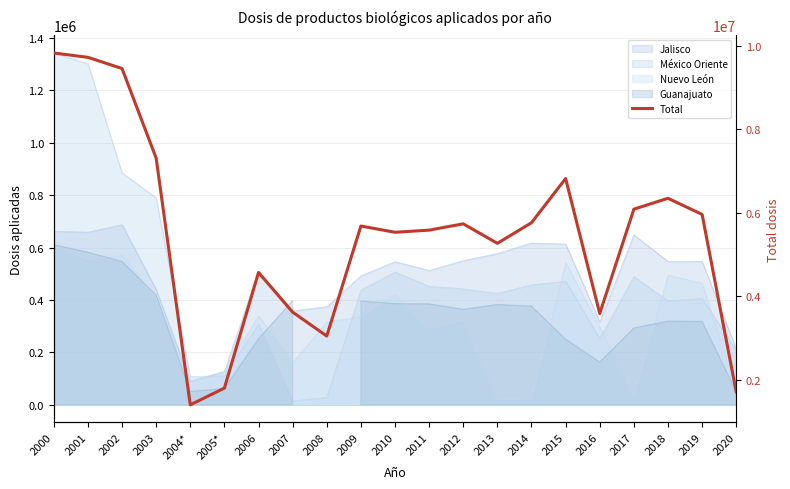

What is the label of the 5th point from the left?

2004*